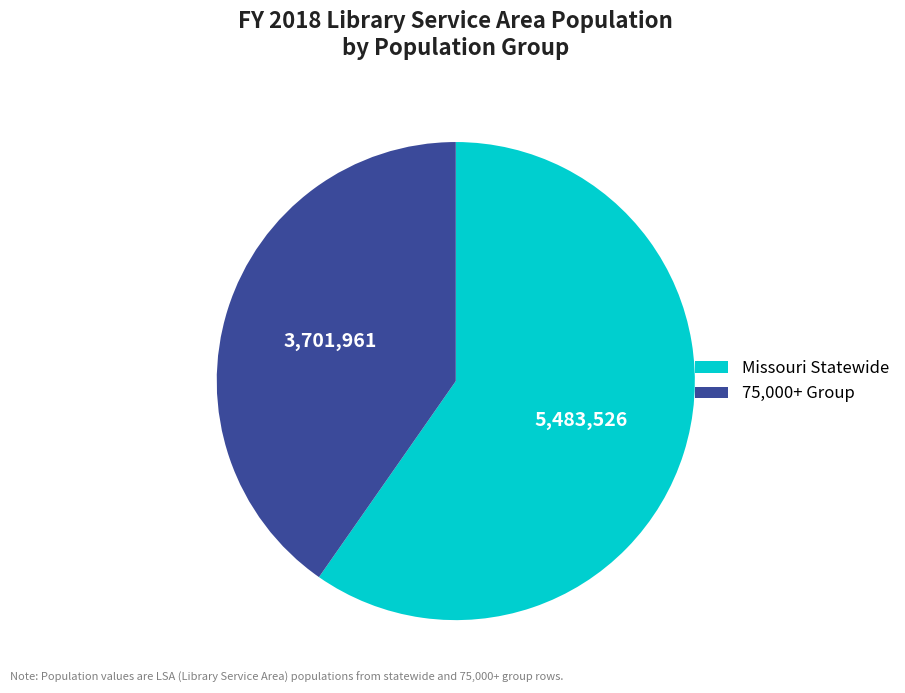

Does any single category account for the majority?

Yes